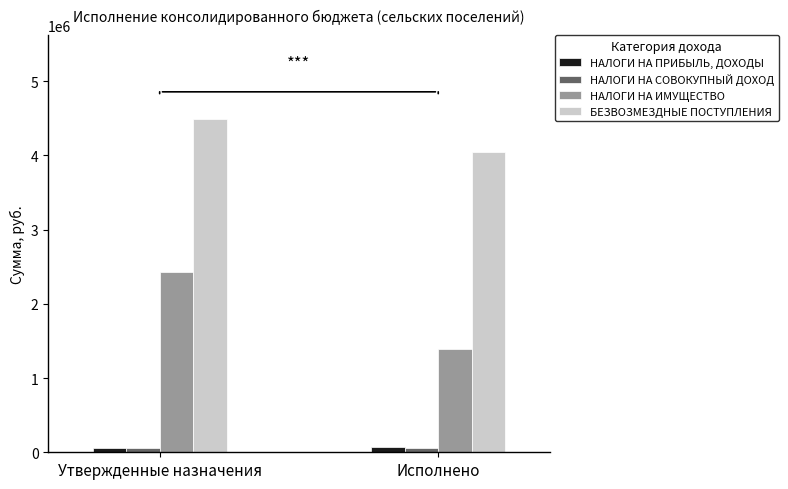

What is the value of the НАЛОГИ НА ИМУЩЕСТВО bar at the 2nd from the left?

1395228.1